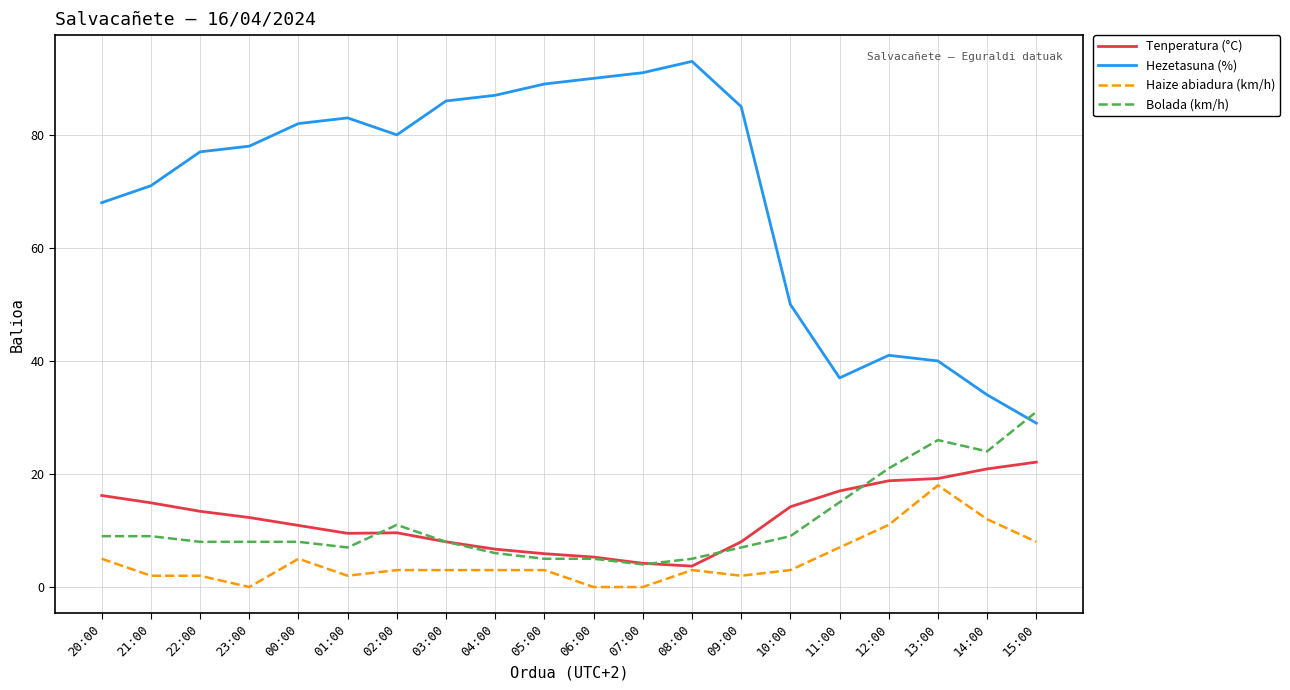

Rank the series by their maximum value, from highest to lowest.

Hezetasuna (%), Bolada (km/h), Tenperatura (°C), Haize abiadura (km/h)